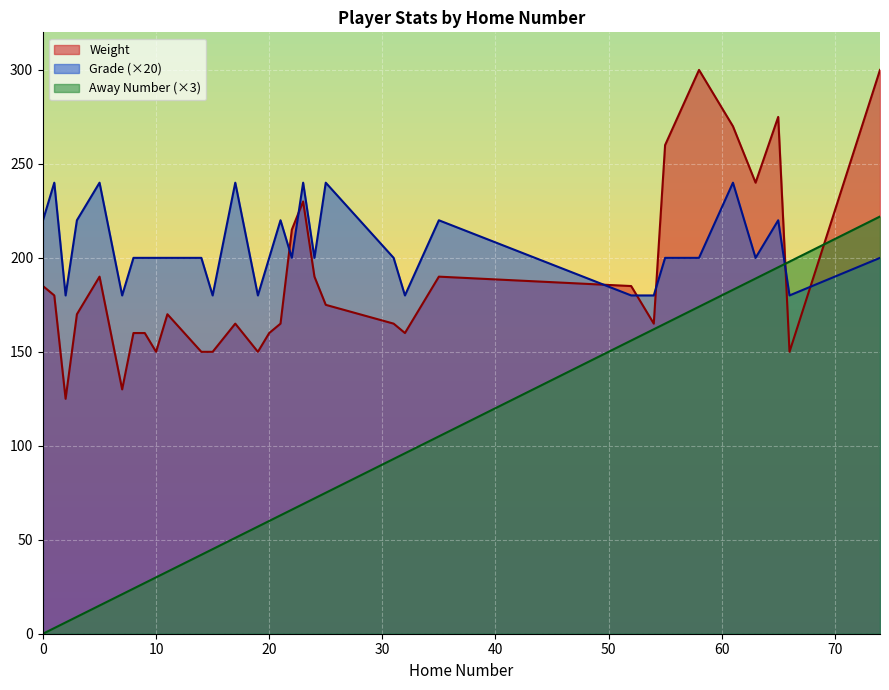

Reading left to right, list all the values displayed in this chart.

Weight: 0=185	1=180	2=125	3=170	5=190	7=130	8=160	9=160	10=150	11=170	14=150	15=150	17=165	19=150	20=160	21=165	22=215	23=230	24=190	25=175	31=165	32=160	35=190	52=185	54=165	55=260	58=300	61=270	63=240	65=275	66=150	74=300
Grade: 0=220	1=240	2=180	3=220	5=240	7=180	8=200	9=200	10=200	11=200	14=200	15=180	17=240	19=180	20=200	21=220	22=200	23=240	24=200	25=240	31=200	32=180	35=220	52=180	54=180	55=200	58=200	61=240	63=200	65=220	66=180	74=200
Away Number: 0=0	1=3	2=6	3=9	5=15	7=21	8=24	9=27	10=30	11=33	14=42	15=45	17=51	19=57	20=60	21=63	22=66	23=69	24=72	25=75	31=93	32=96	35=105	52=156	54=162	55=165	58=174	61=183	63=189	65=195	66=198	74=222